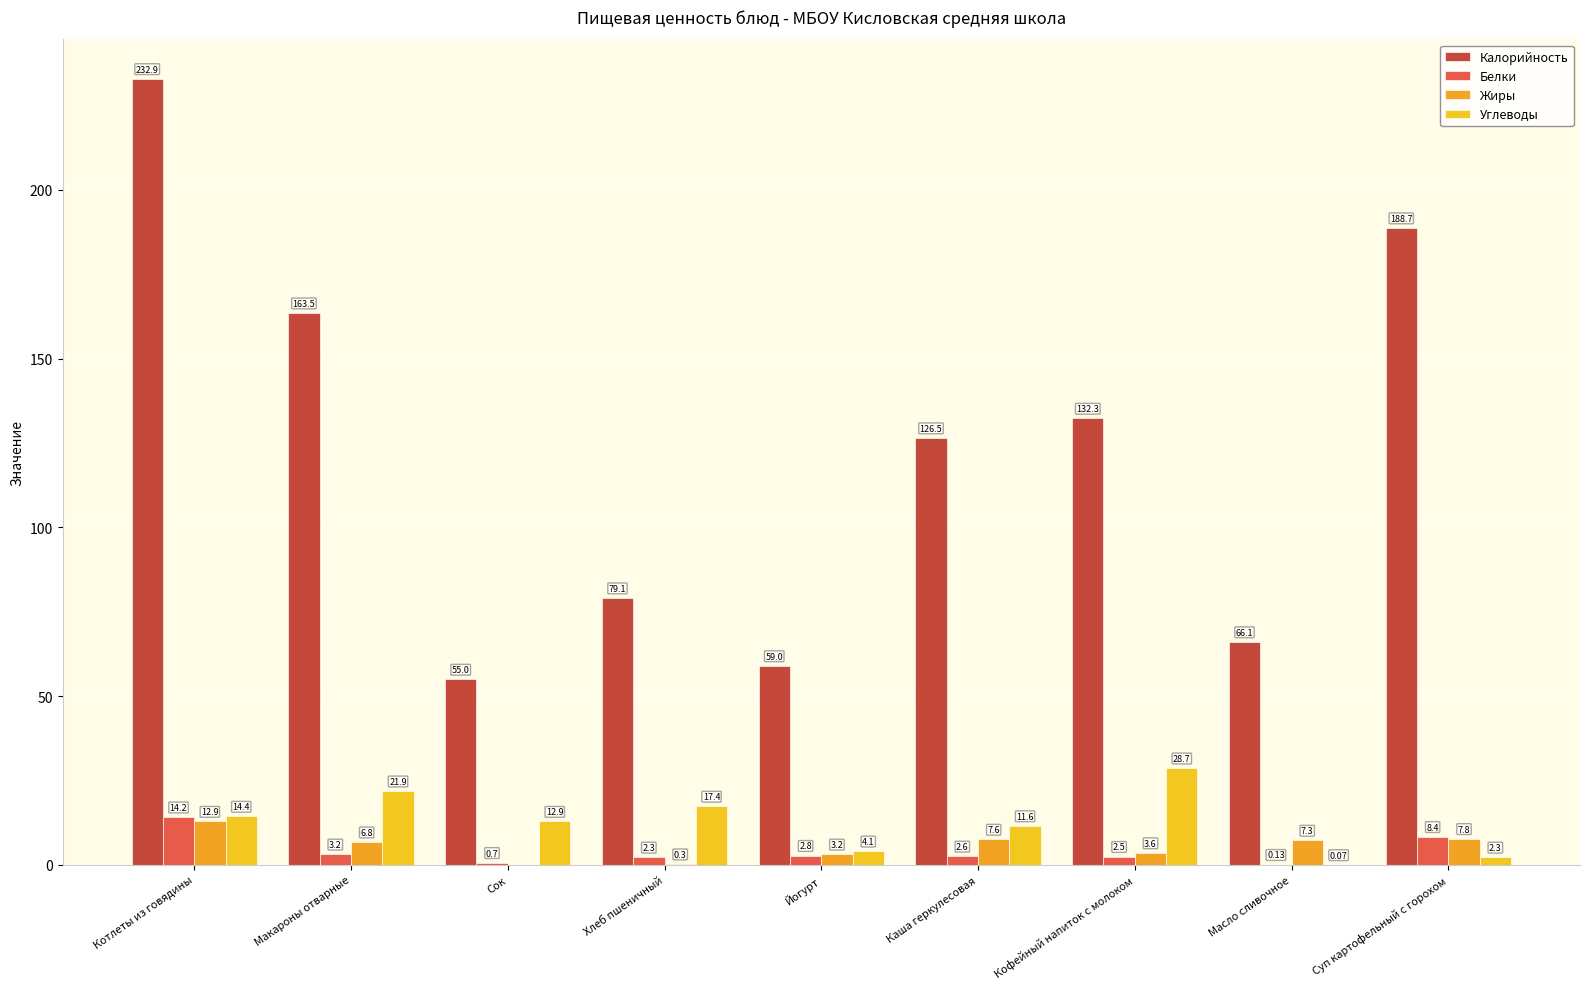

The Калорийность series shows 93.6 at Суп картофельный с горохом. True or false?

False